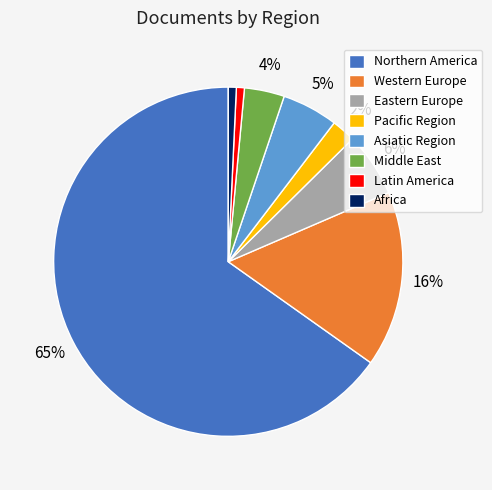

To the nearest percent, what percentage of the pie is Middle East?

4%